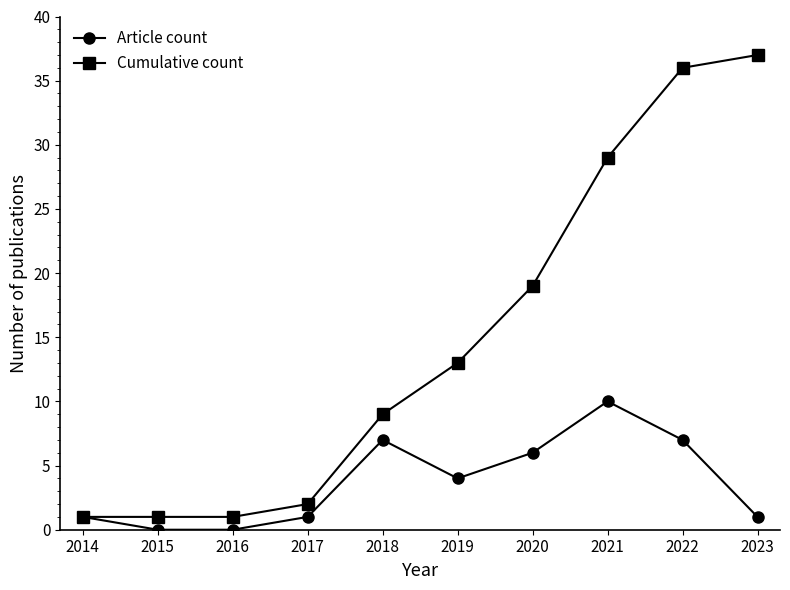

True or false: Cumulative count has a value of 28 at 2020.

False